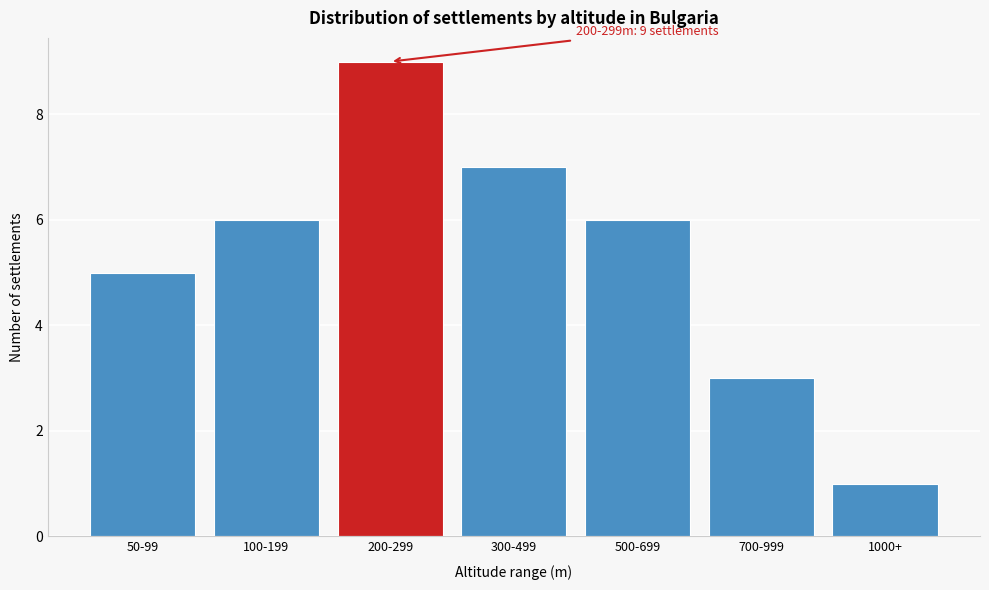

Reading right to left, list all the values displayed in this chart.

1	3	6	7	9	6	5